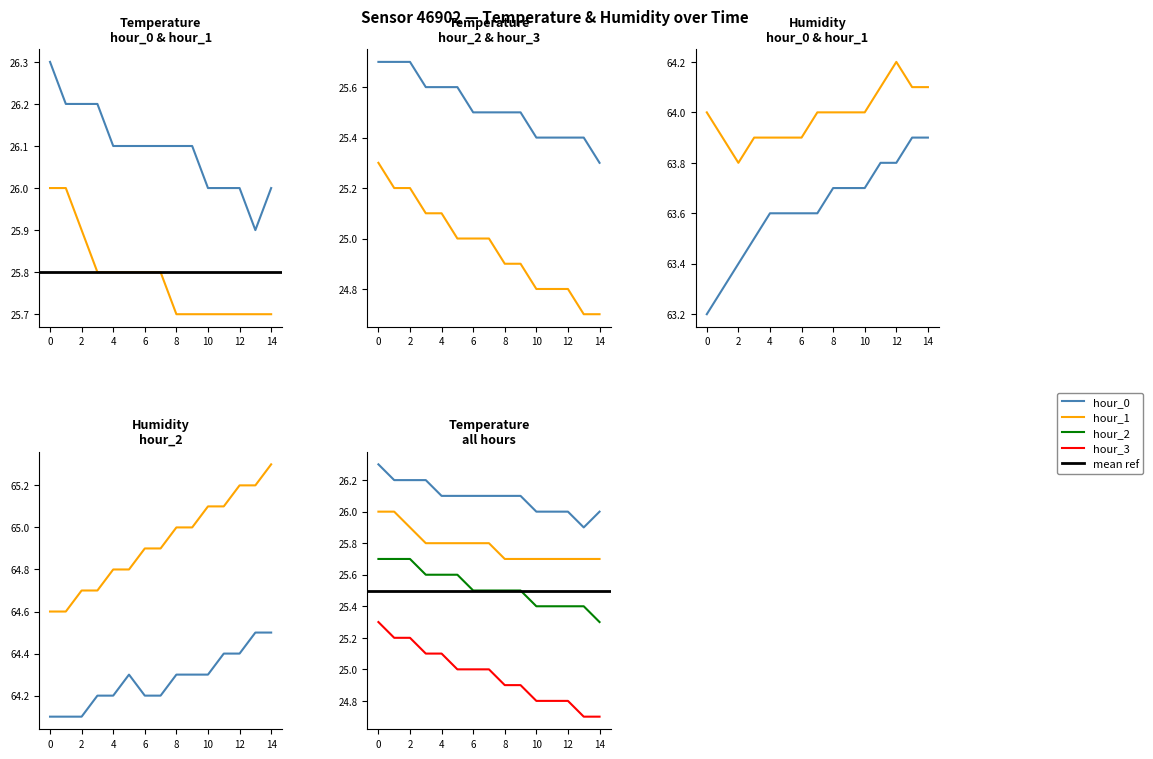

What is the average value of the hour_0 series?

26.1